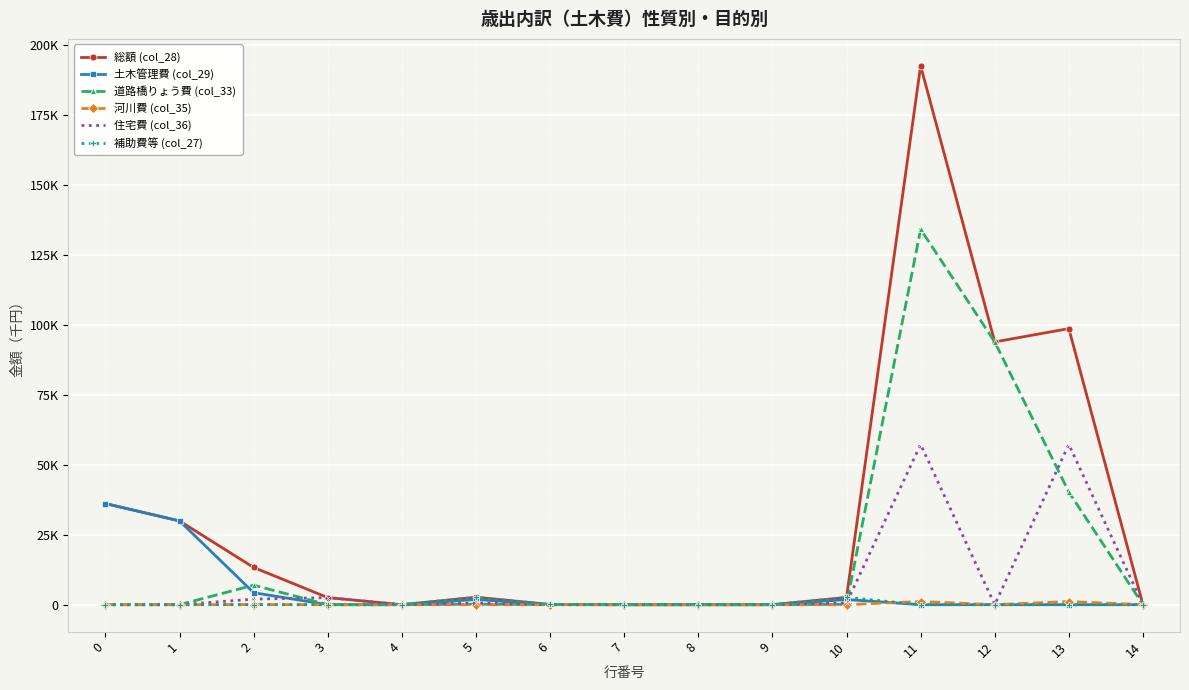

What are all the series names shown in the legend?

総額 (col_28), 土木管理費 (col_29), 道路橋りょう費 (col_33), 河川費 (col_35), 住宅費 (col_36), 補助費等 (col_27)